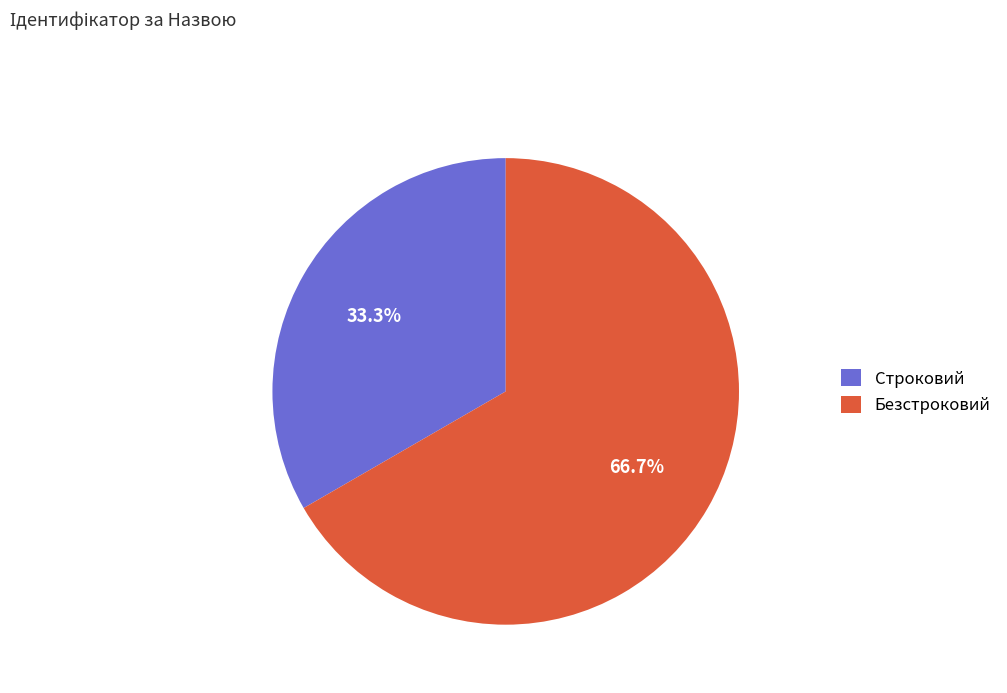

How many slices are in this pie chart?

2